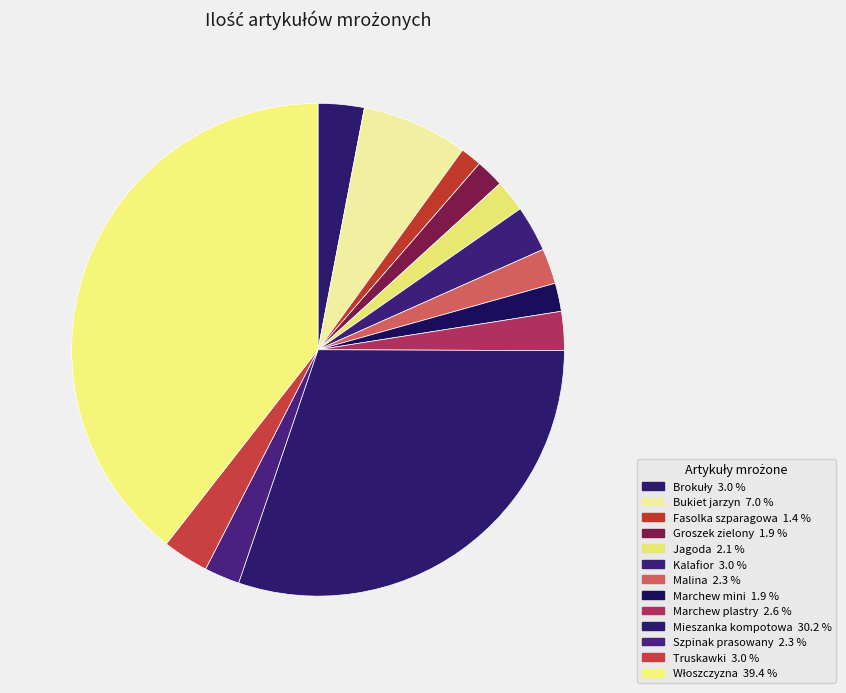

Count the number of slices in the pie.

13